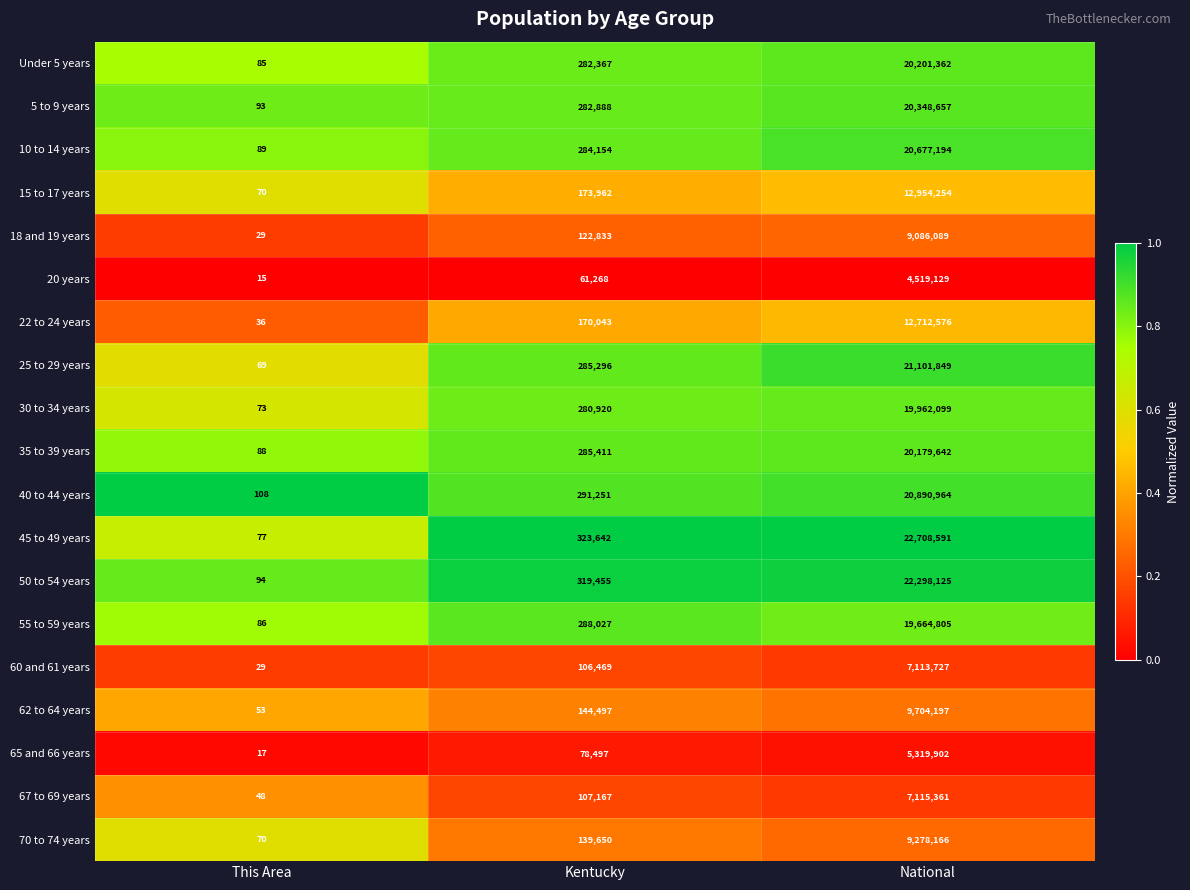

How many series are shown in this chart?

19